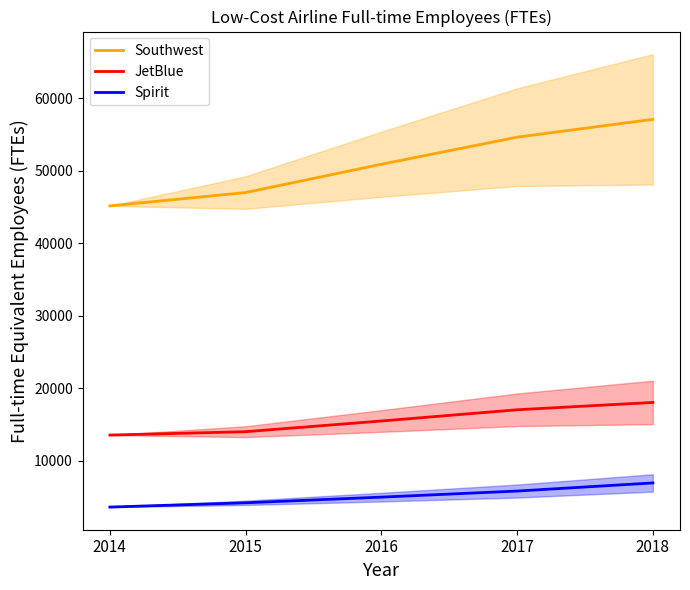

Does the chart display data point markers on the line(s)?

No